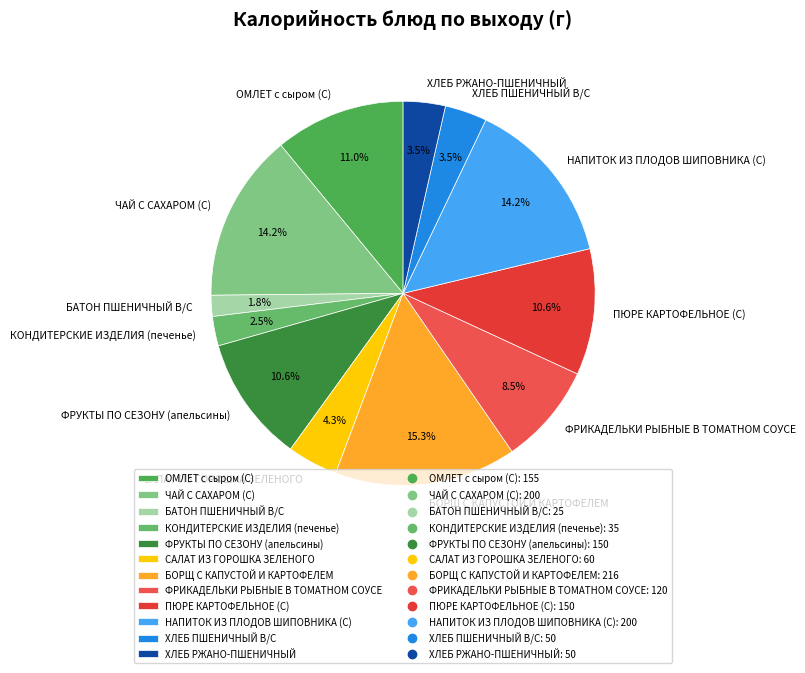

Does ХЛЕБ РЖАНО-ПШЕНИЧНЫЙ account for over 50% of the chart?

No